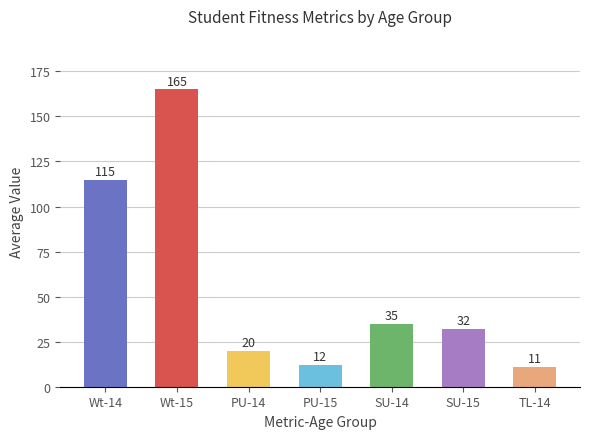

What is the difference between the values at PU-15 and SU-15?

20